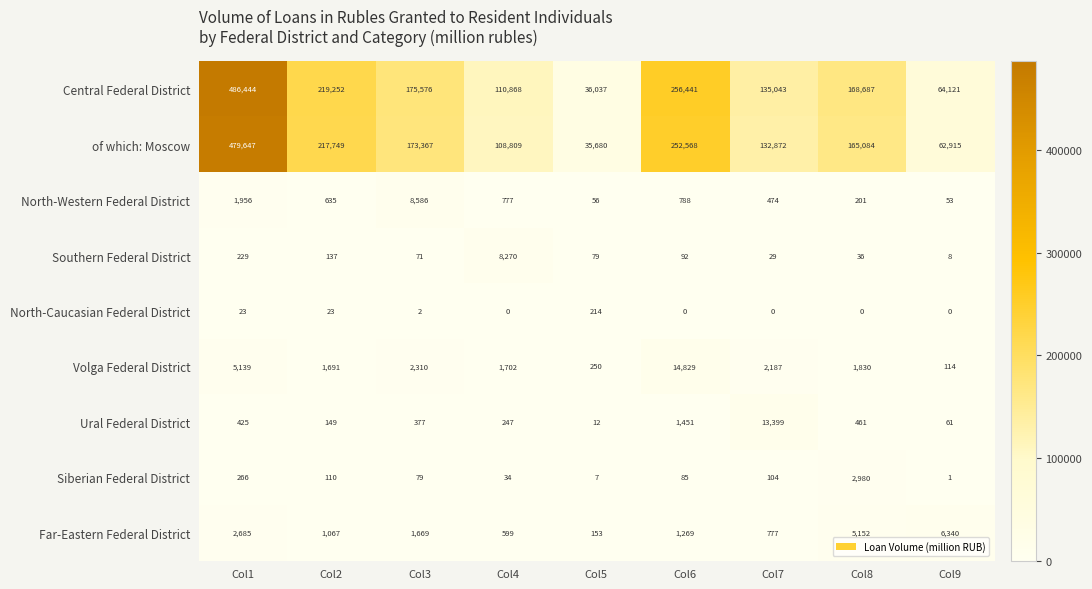

At which label does Southern Federal District first exceed 79?

Col1